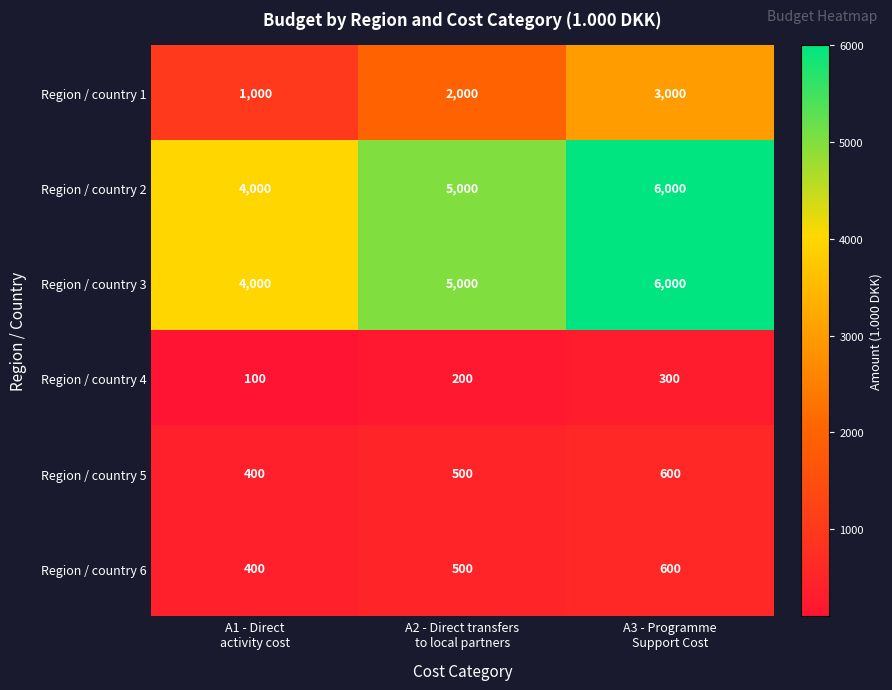

Reading right to left, extract all data points from this chart.

Region / country 1: 3000	2000	1000
Region / country 2: 6000	5000	4000
Region / country 3: 6000	5000	4000
Region / country 4: 300	200	100
Region / country 5: 600	500	400
Region / country 6: 600	500	400